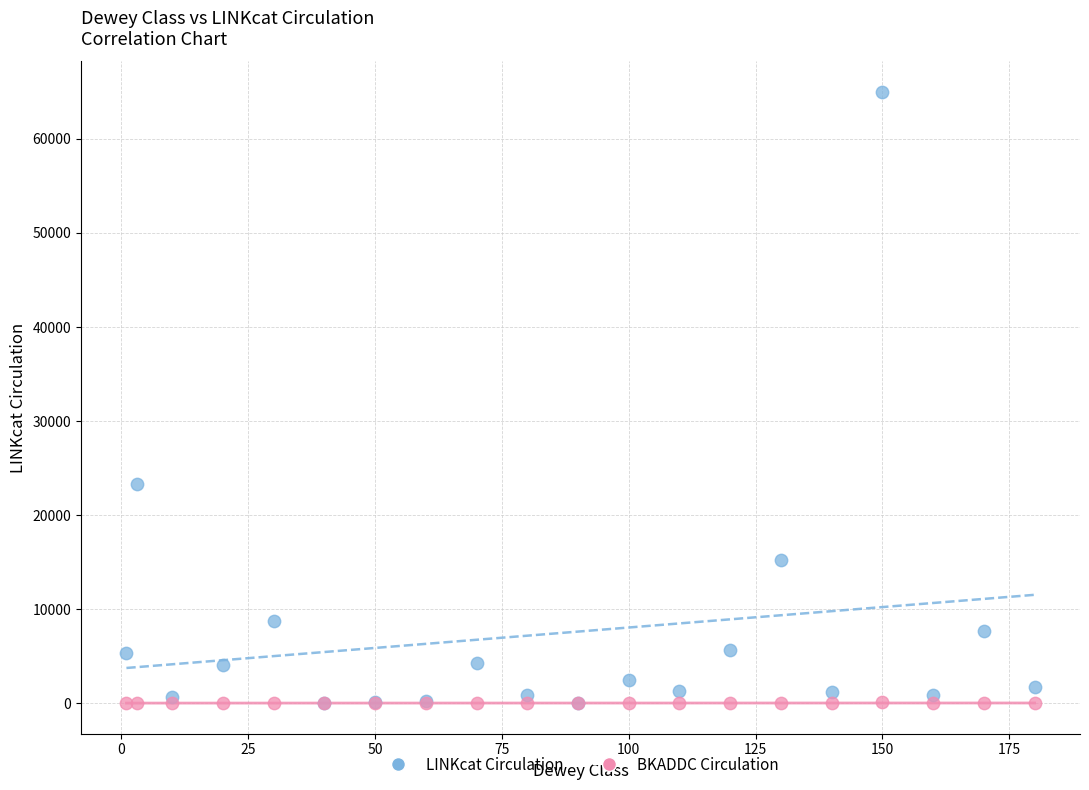

Across all series, what Y value is closest to 32494?

23325